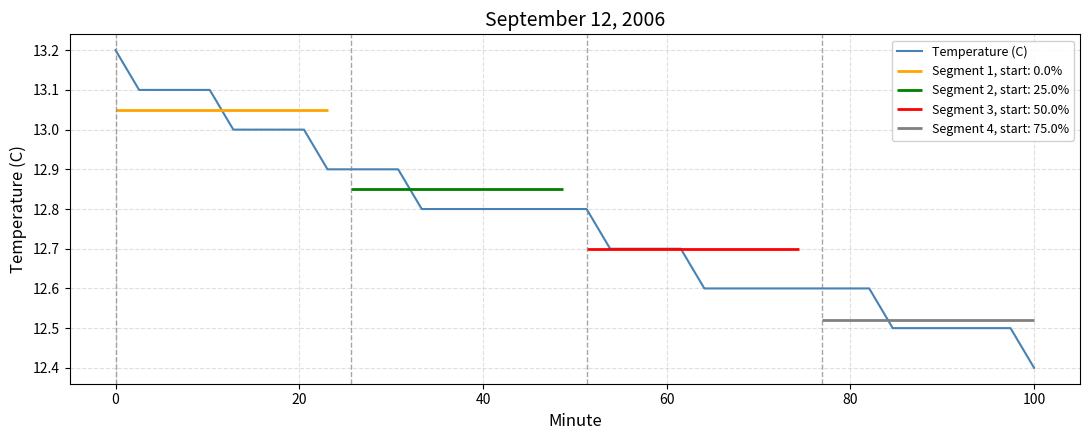

What is the highest value of the Temperature (C) series?

13.2